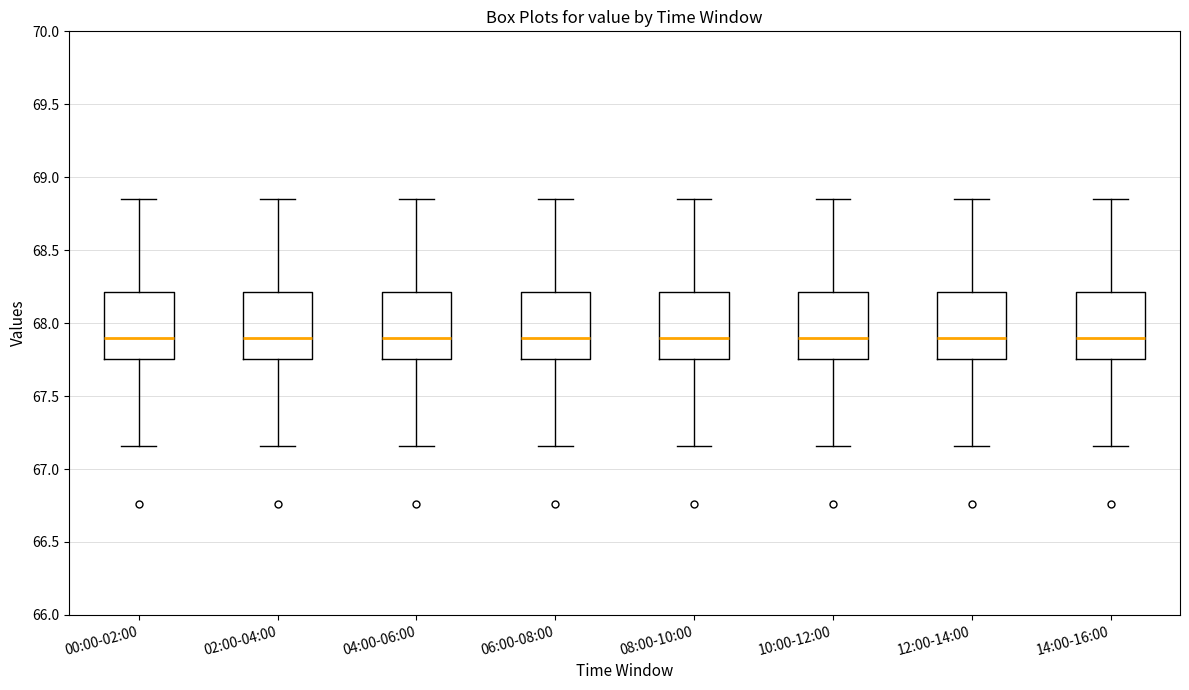

Where does the lower whisker of the box for 00:00-02:00 end on the y-axis? The values are not printed on the chart, so give them approximately, as read against the axis.

67.15